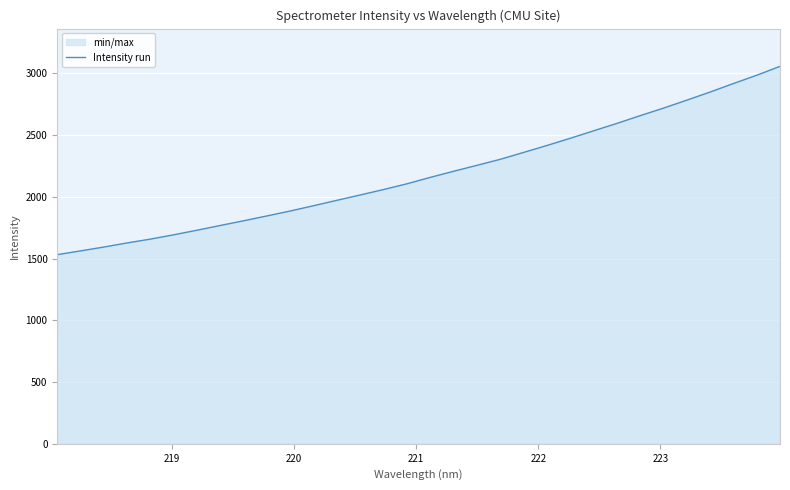

What is the difference between the maximum and minimum values?

1525.3